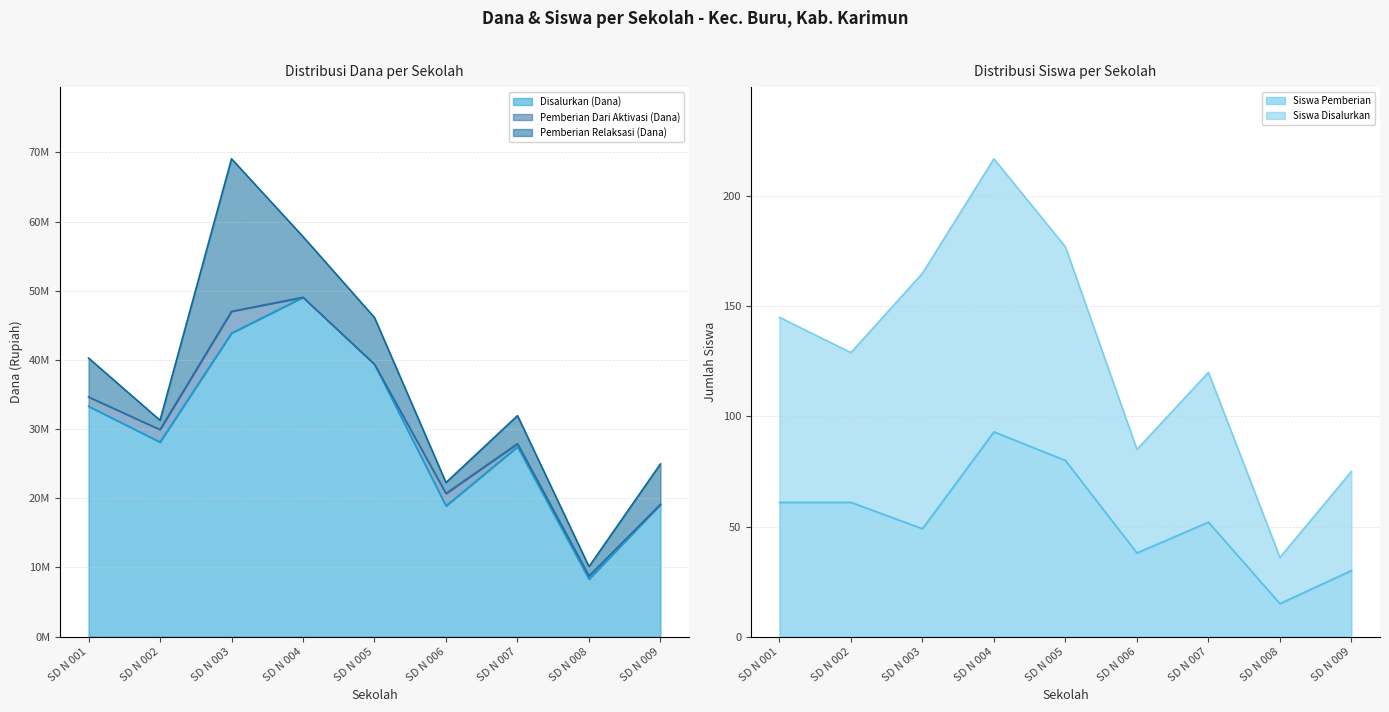

True or false: Siswa Disalurkan and Disalurkan (Dana) cross at least once.

False